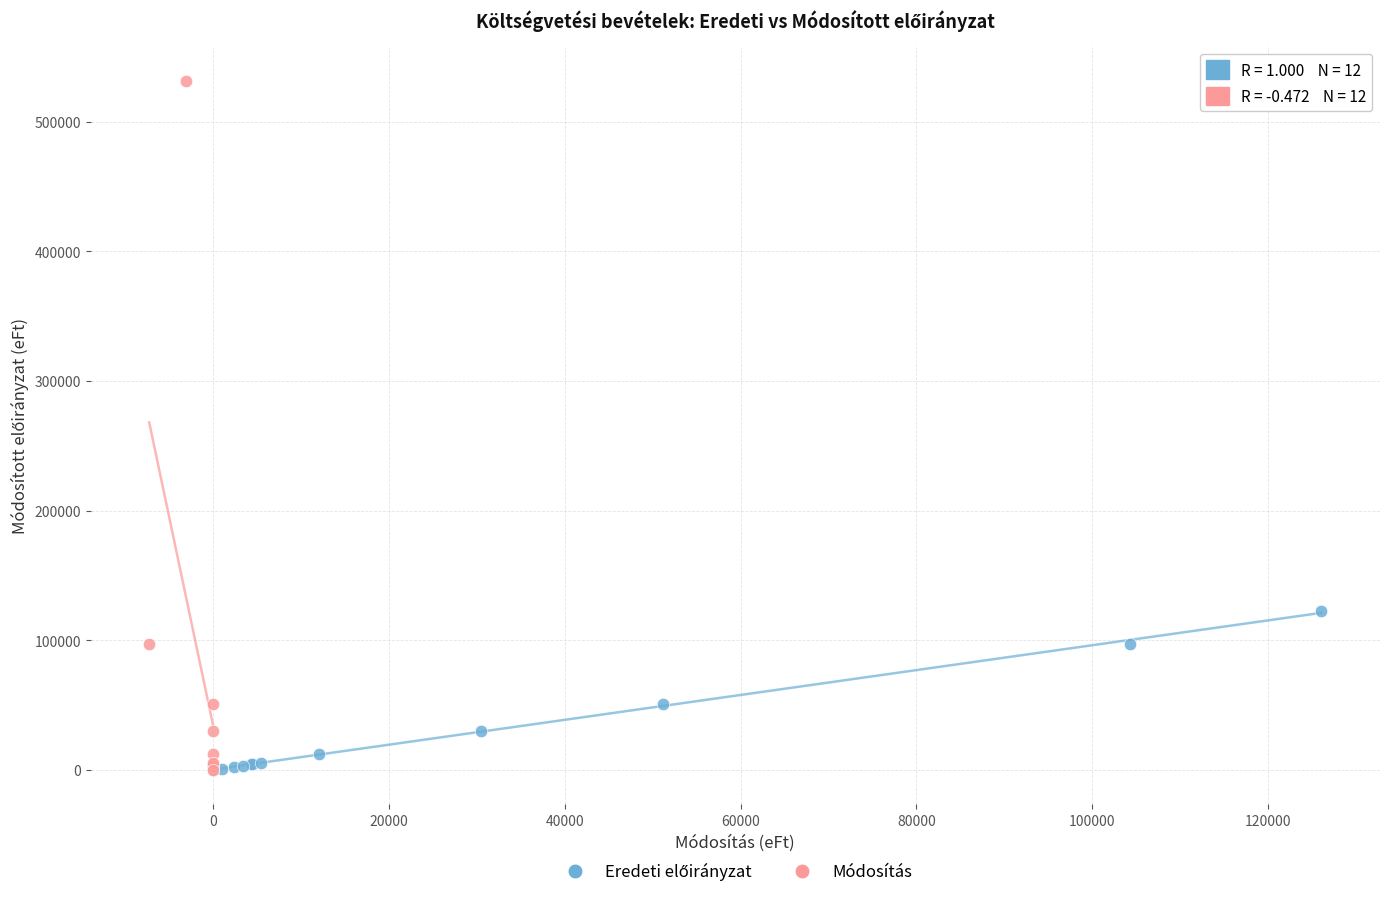

Which series reaches the maximum Y coordinate?

Módosítás